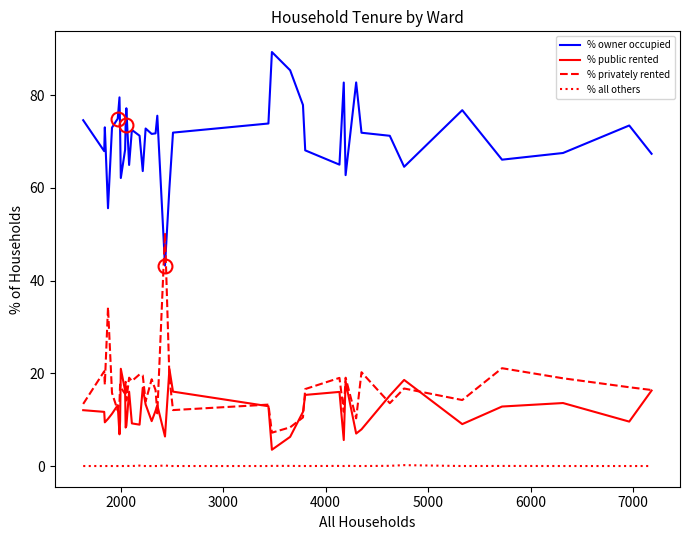

Which series has the largest total across all categories?

% owner occupied